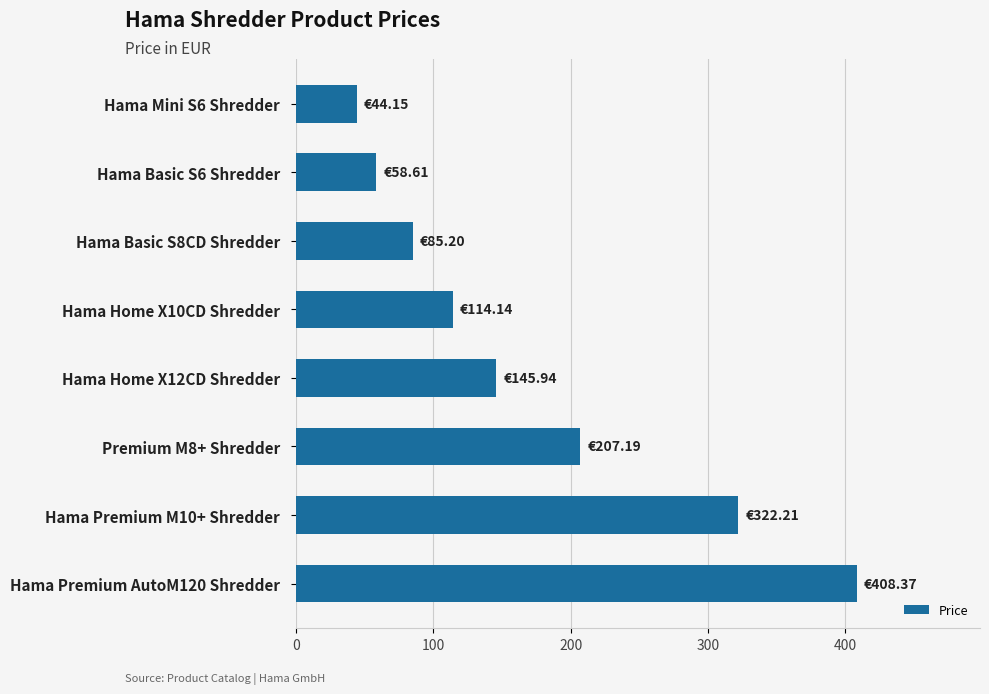

What is the sum of all values?

1385.8